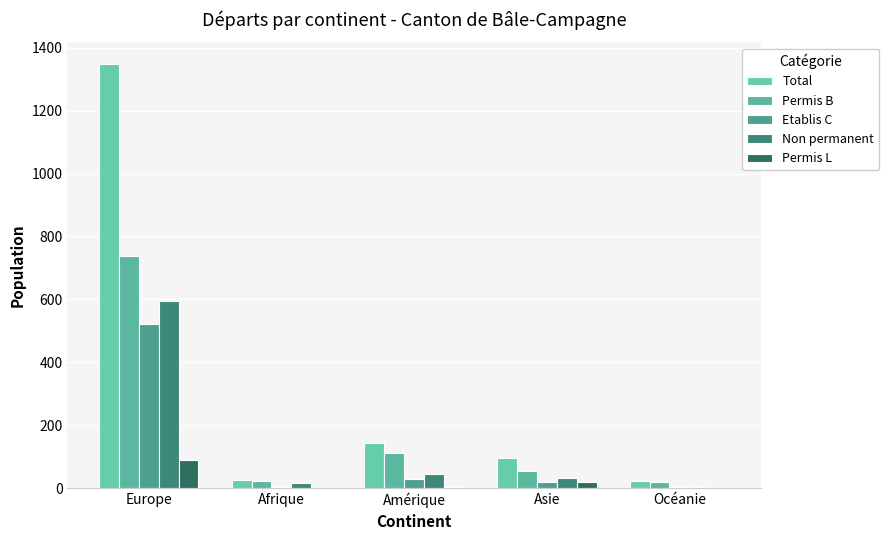

Which series has the largest range (max minus min)?

Total